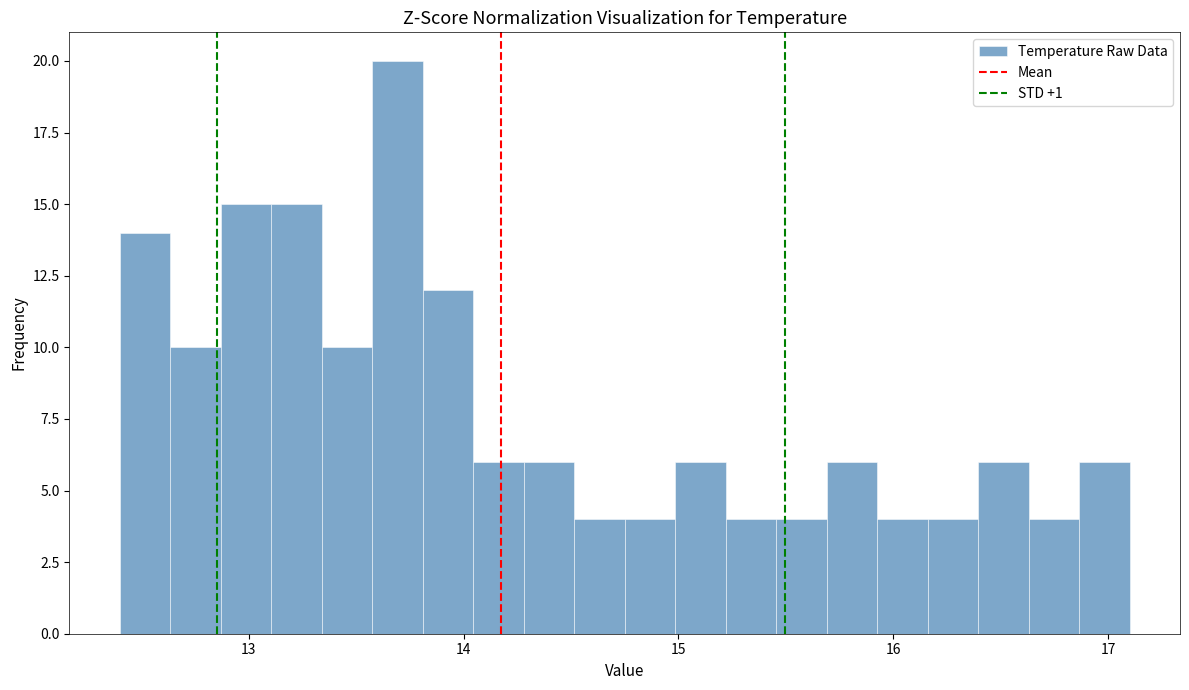

Around what value on the x-axis is the tallest bar? Give the approximate position of its centre, as read against the axis.

13.7